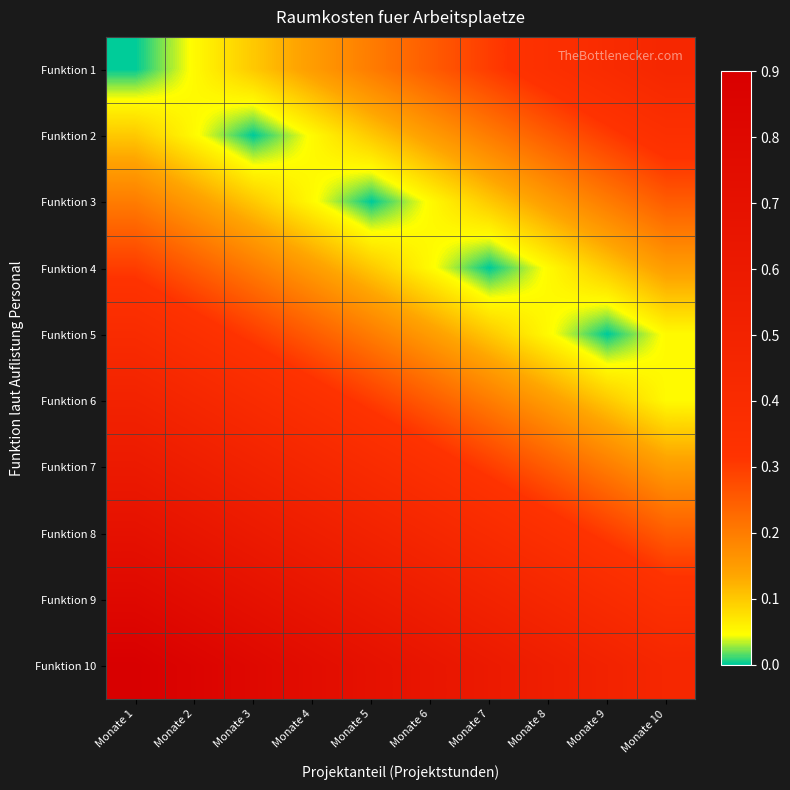

At how many categories does at least one series exceed 0?

10